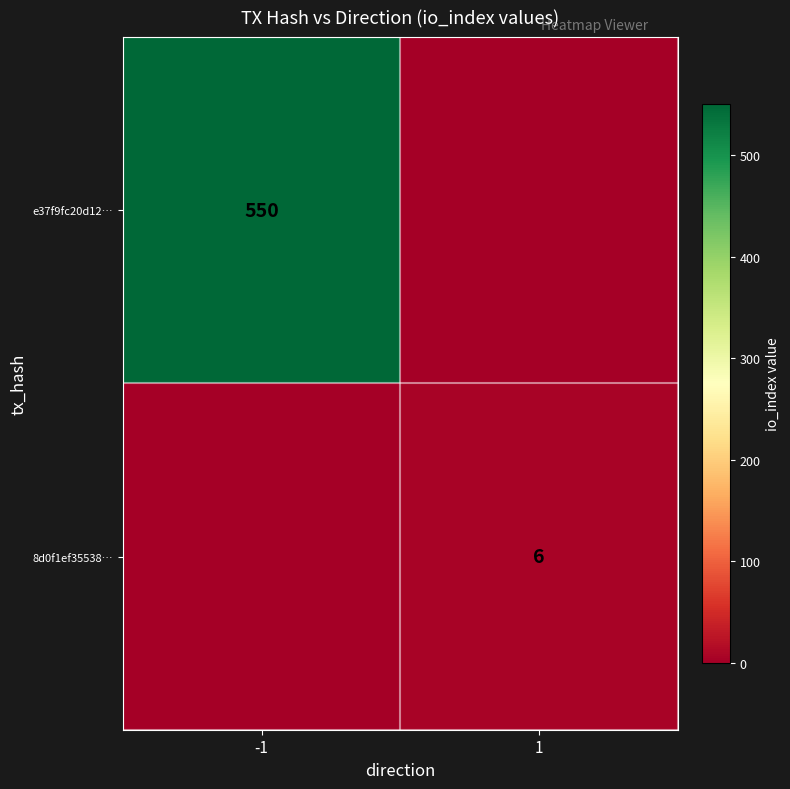

The value of e37f9fc20d12… at -1 is 550. True or false?

True